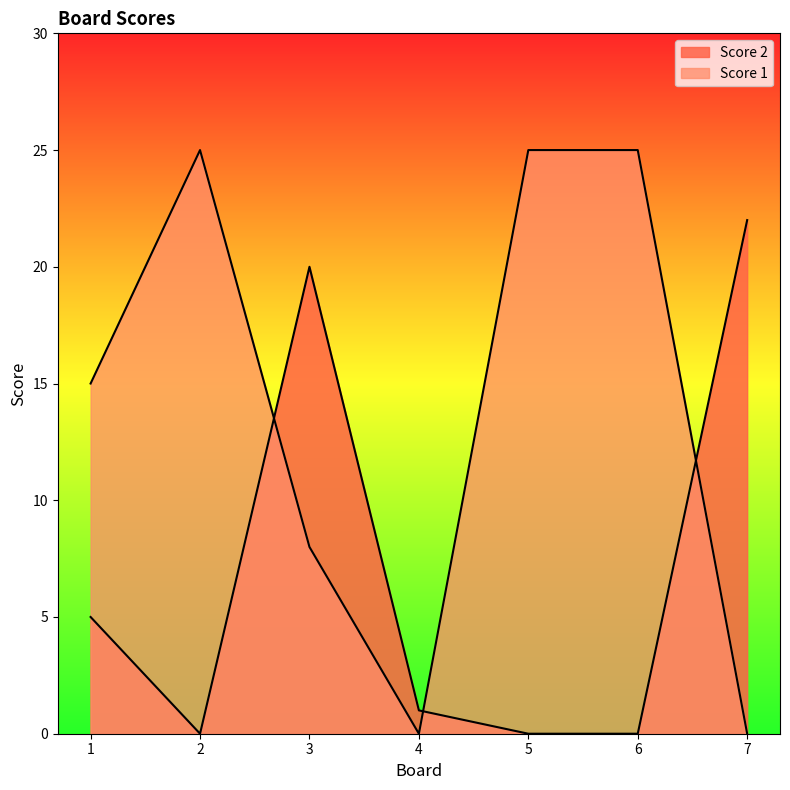

Where is the first local minimum for Score 1?

4